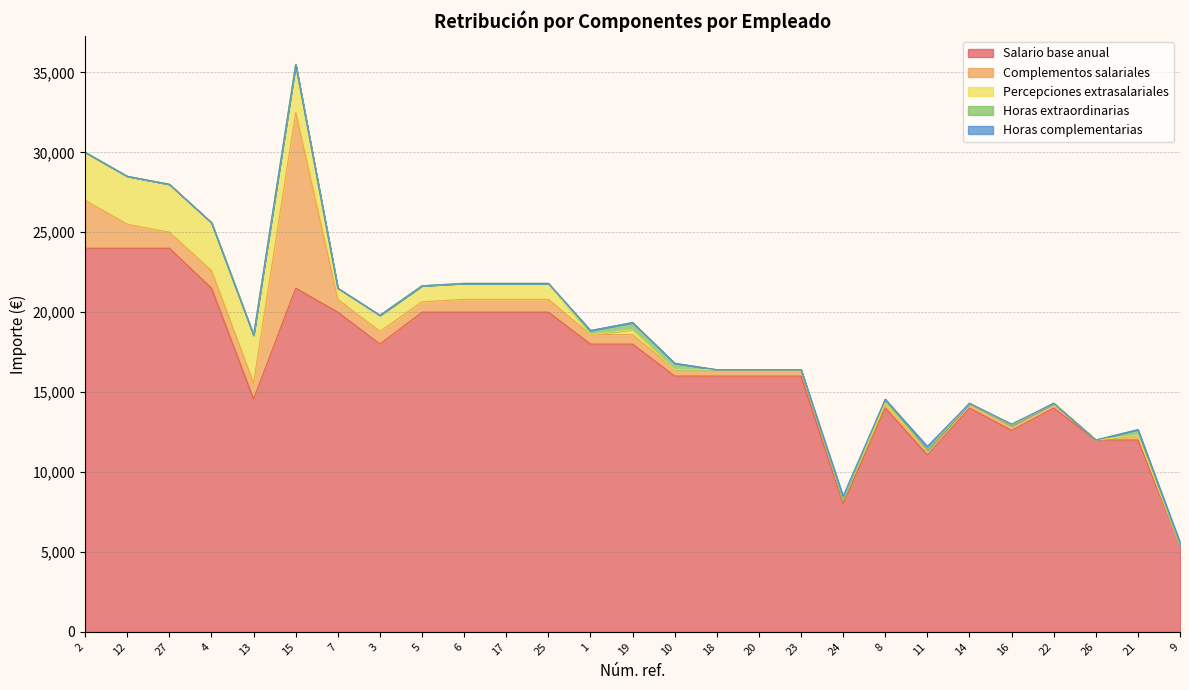

How many values in Complementos salariales are above zero?

25